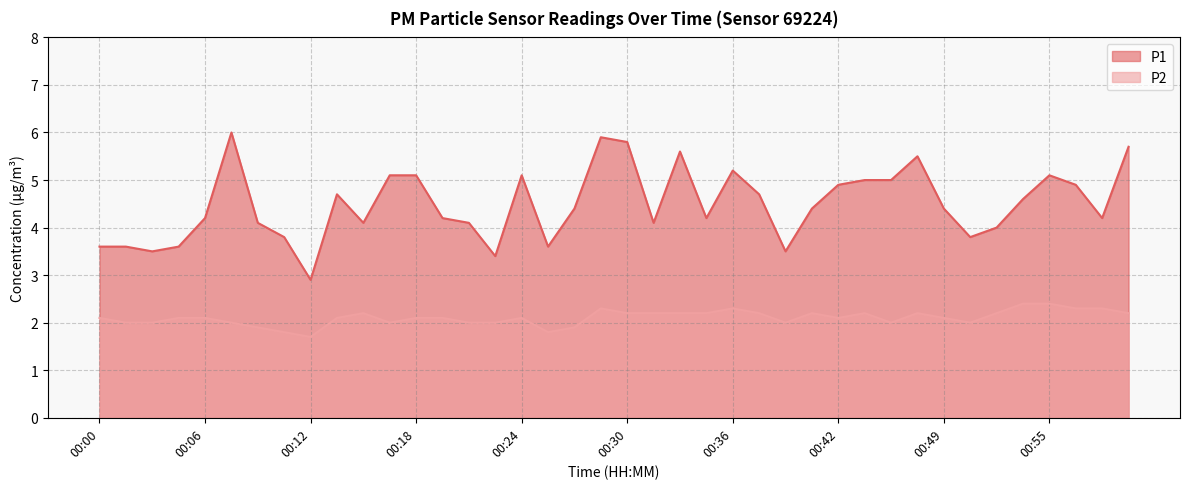

Rank the series at 00:46 from highest to lowest value.

P1, P2